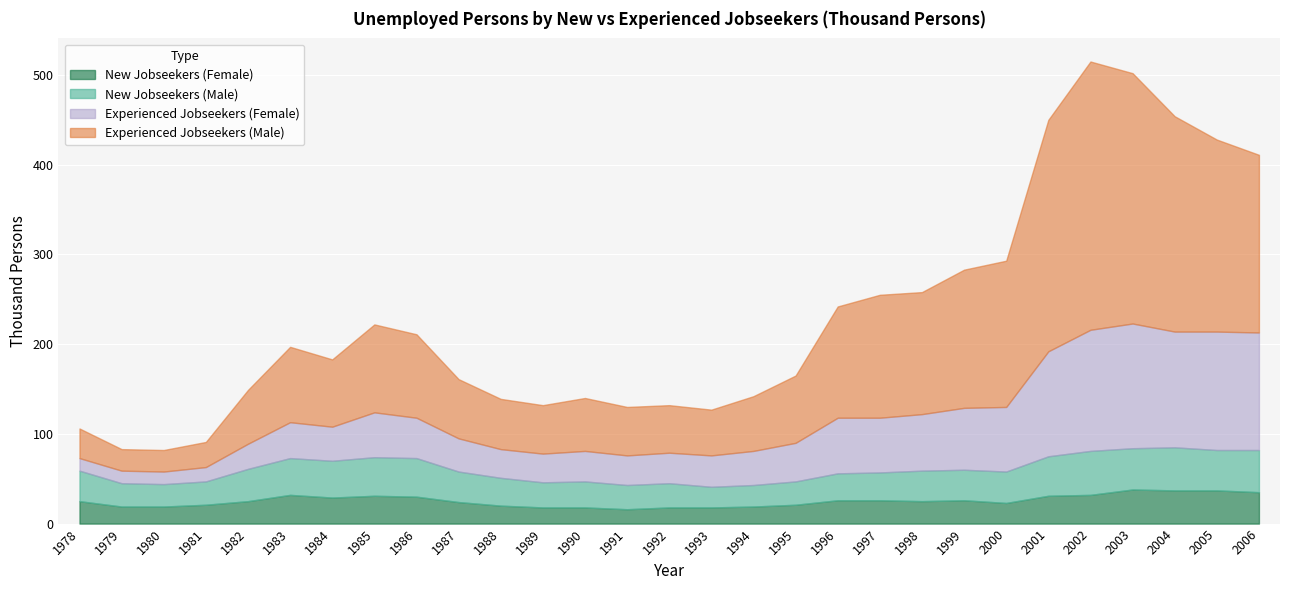

What is the difference between the highest and lowest values at 1979?

12